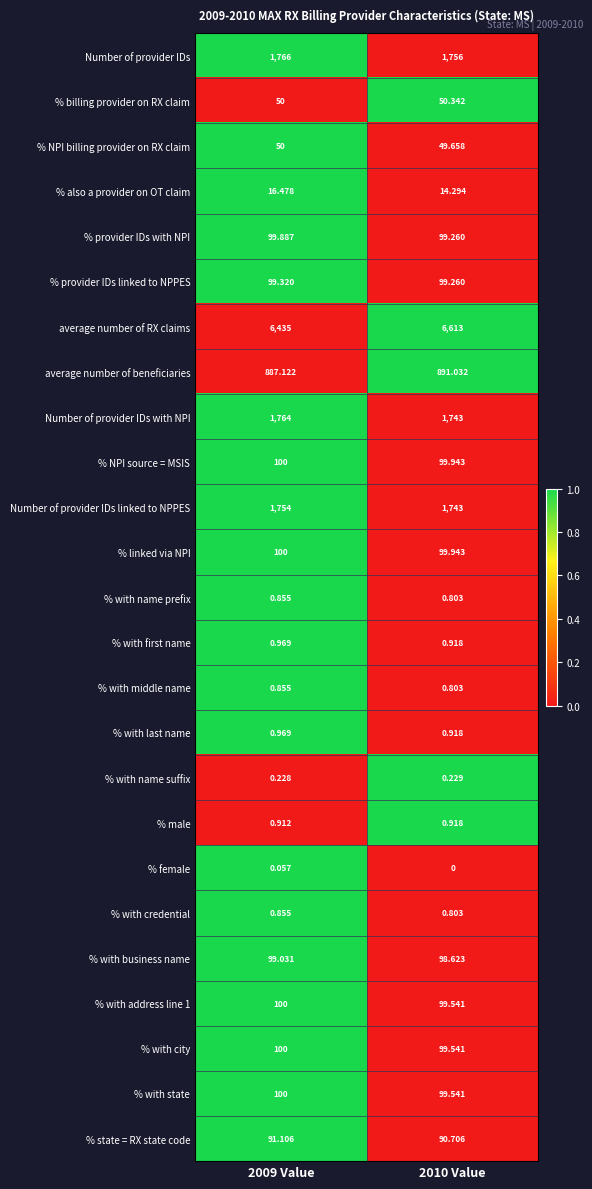

Which series changed the most between 2009 Value and 2010 Value?

average number of RX claims